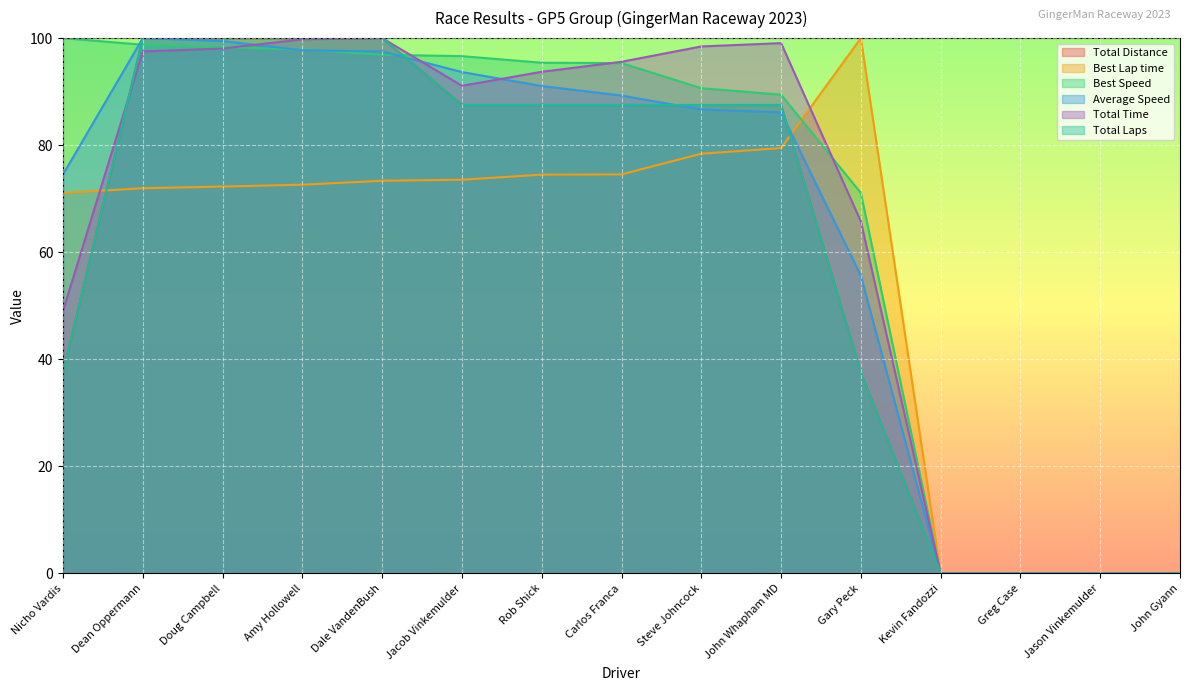

How many data points in Total Laps are less than 87?

6